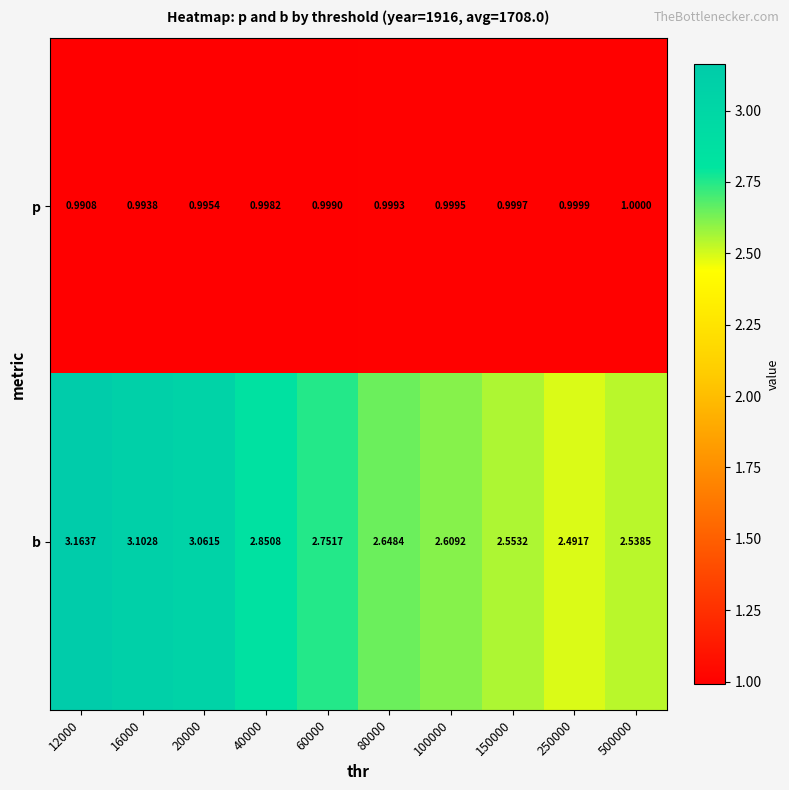

Rank the series by their average value, from highest to lowest.

b, p